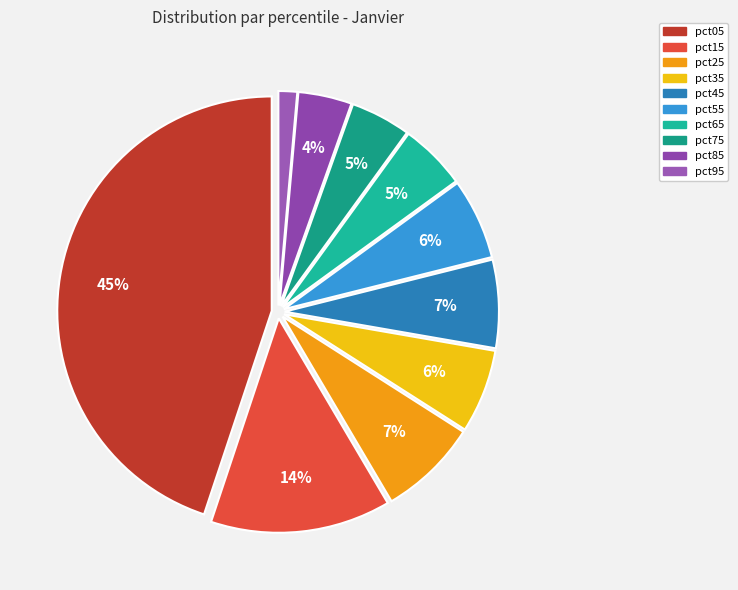

How many slices are in this pie chart?

10